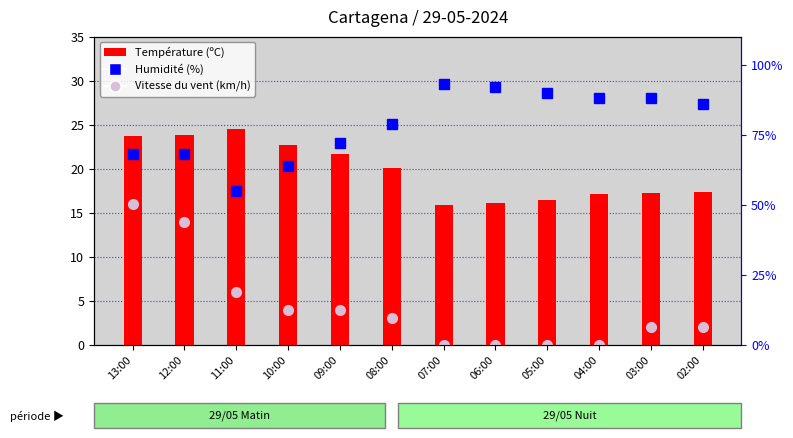

At which category is the sum across all series the highest?

07:00